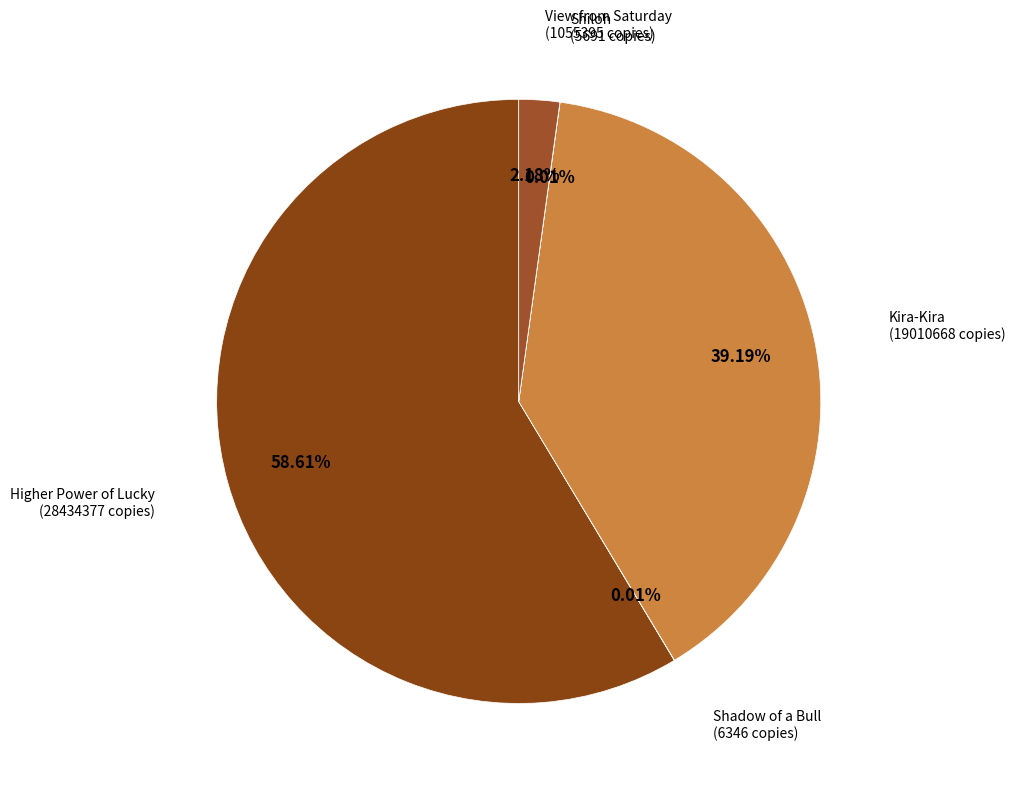

Do Higher Power of Lucky and View from Saturday together represent more than half of the pie?

Yes